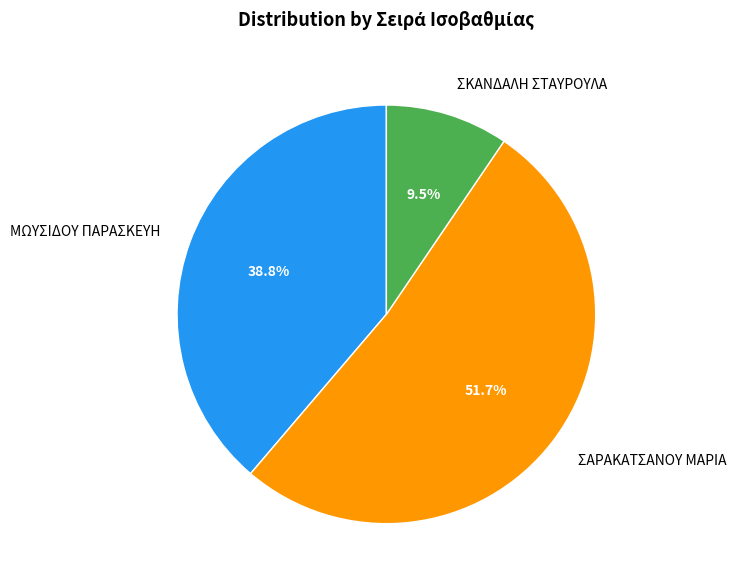

What is the ratio of the value at ΣΑΡΑΚΑΤΣΑΝΟΥ ΜΑΡΙΑ to the value at ΣΚΑΝΔΑΛΗ ΣΤΑΥΡΟΥΛΑ?

5.4